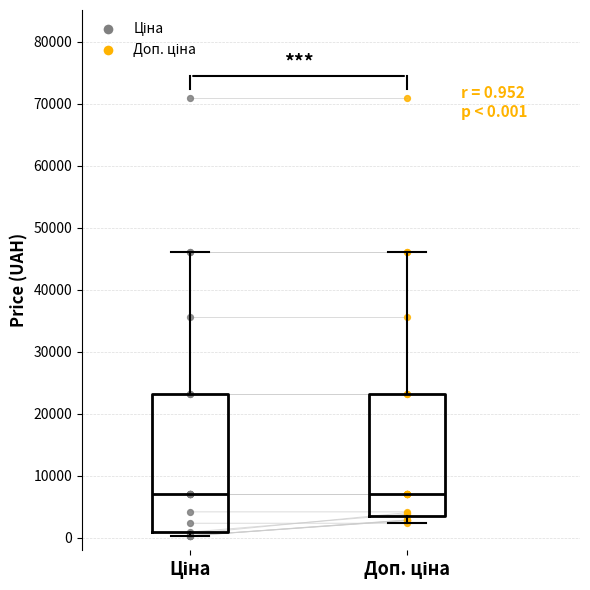

Comparing the boxes themselves (not the whiskers), which one is the tallest?

Ціна